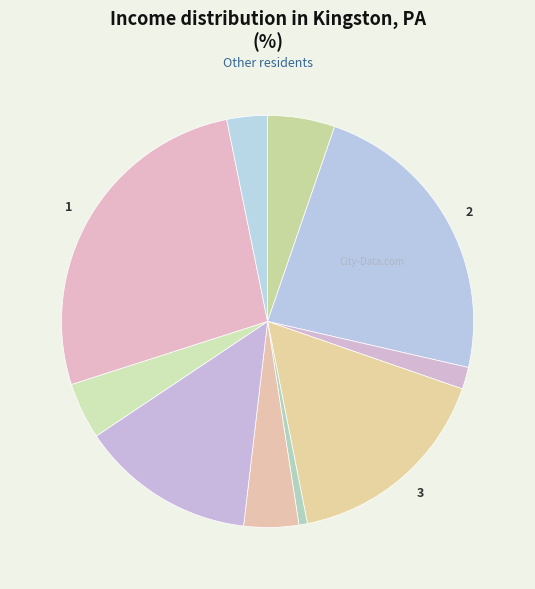

Count the number of slices in the pie.

10